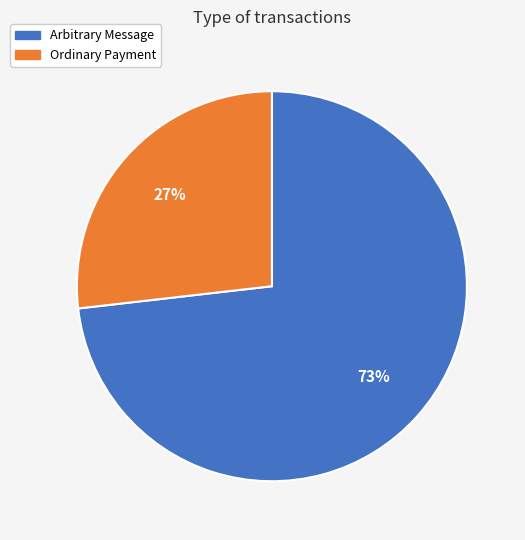

To the nearest percent, what is the difference between the largest and smallest slice percentages?

46%